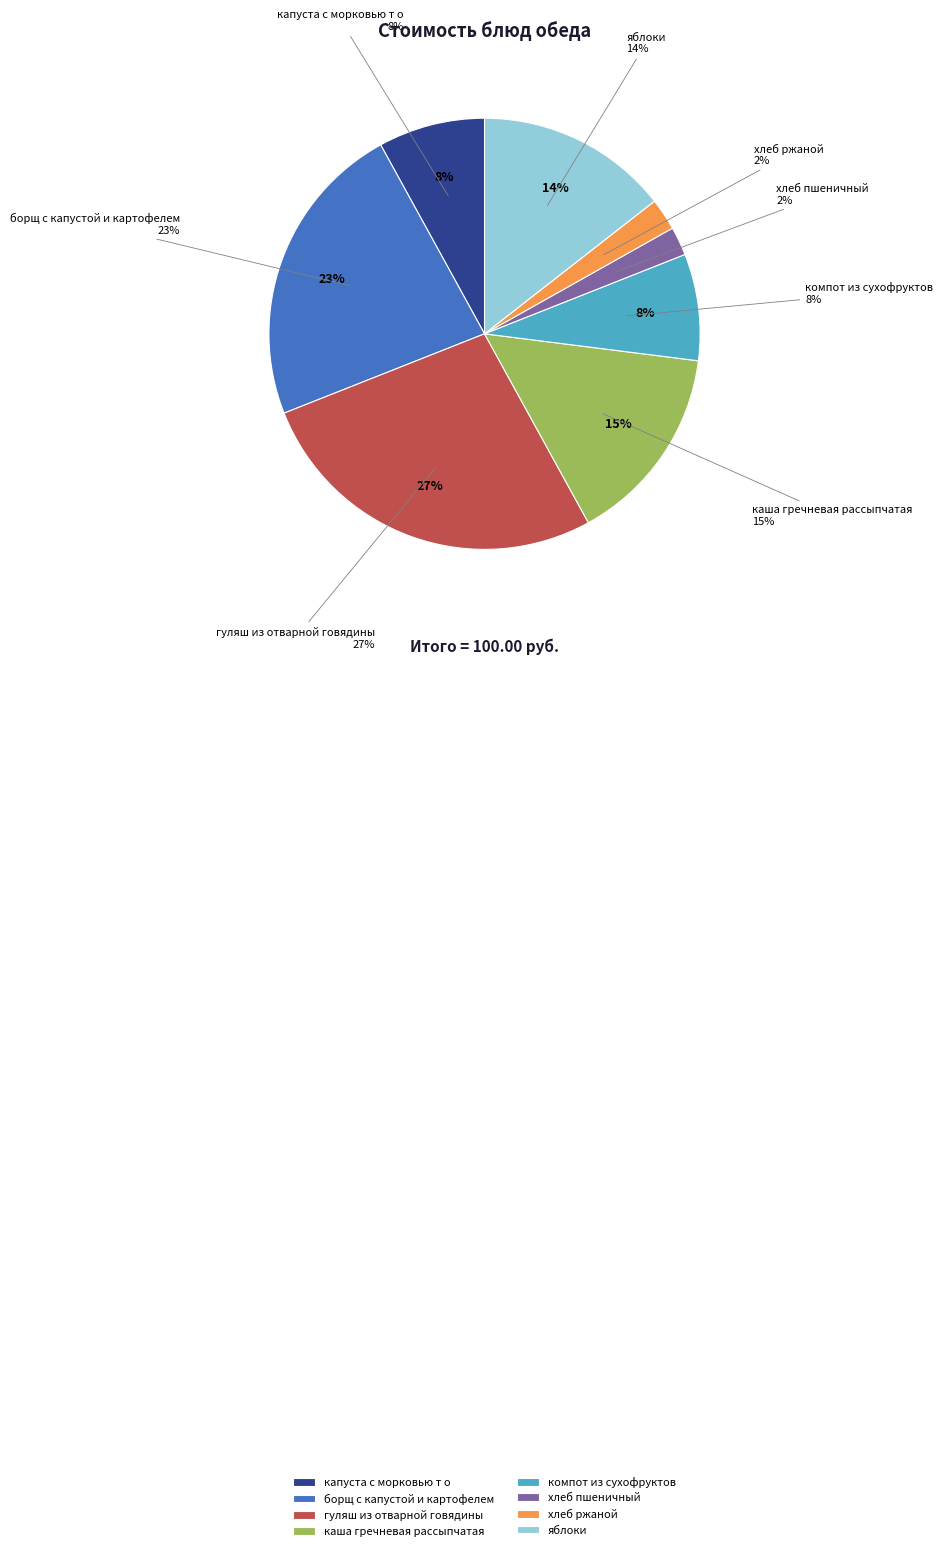

How many slices are in this pie chart?

8